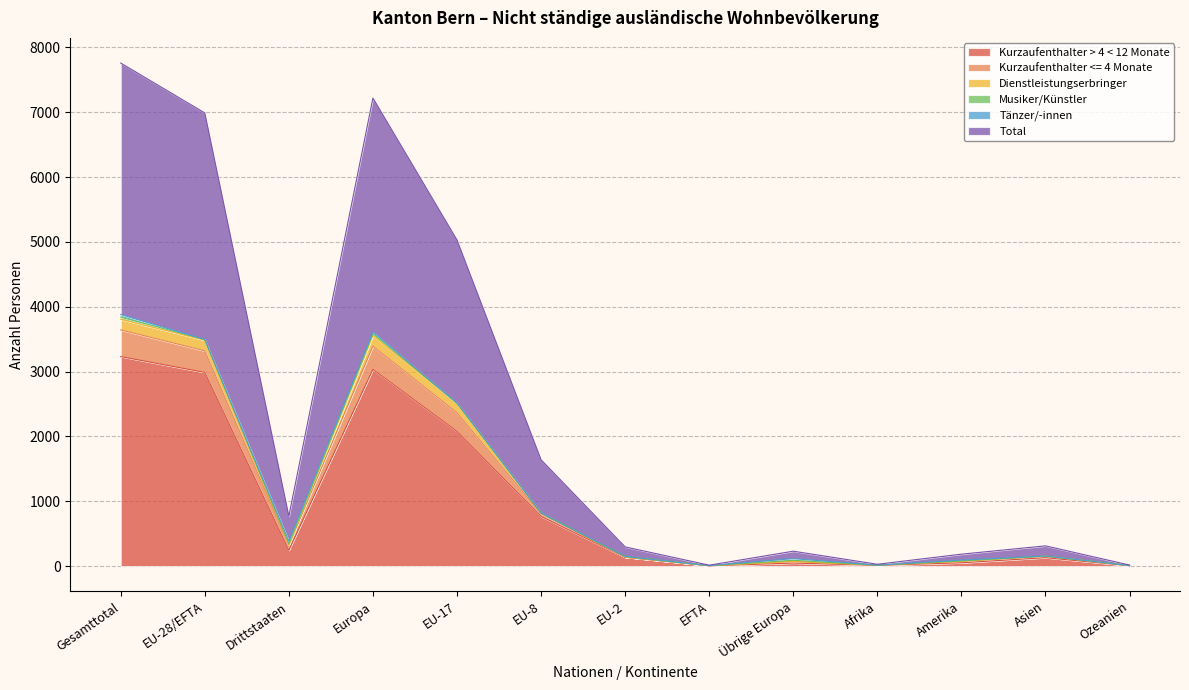

What position from the left is Gesamttotal?

1